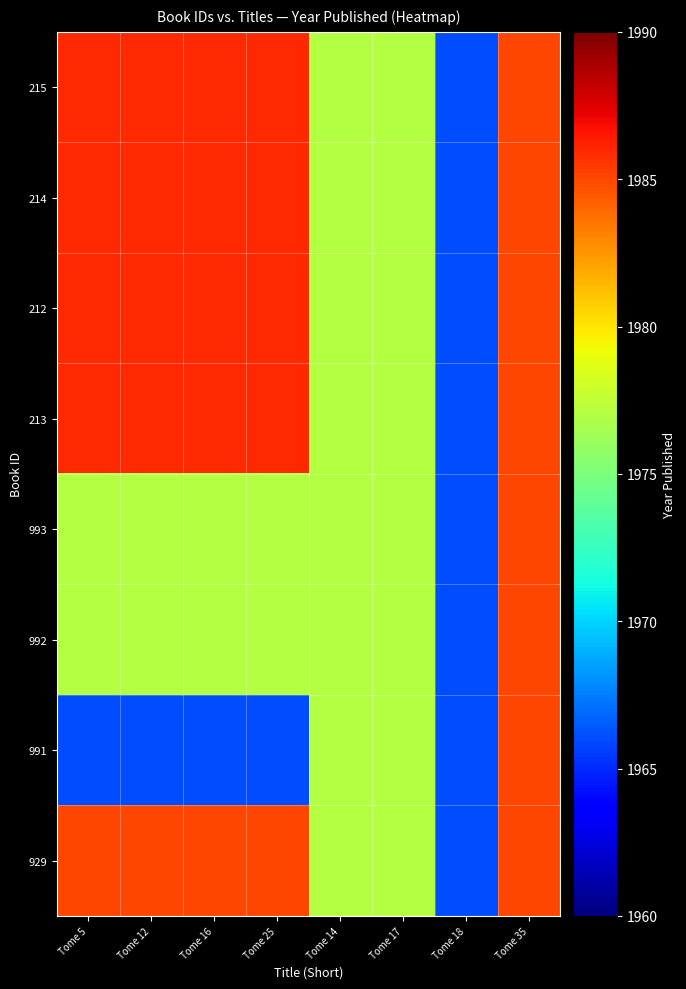

What is the total value across all series at Tome 5?

15849